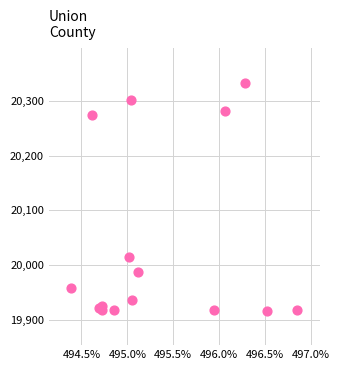

What Y value in the scatter plot is closest to 20125?

20015